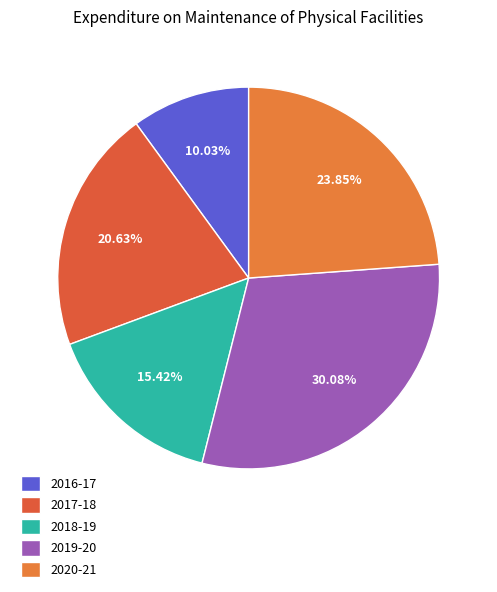

Is it true that 2017-18 is 15% of the pie?

False